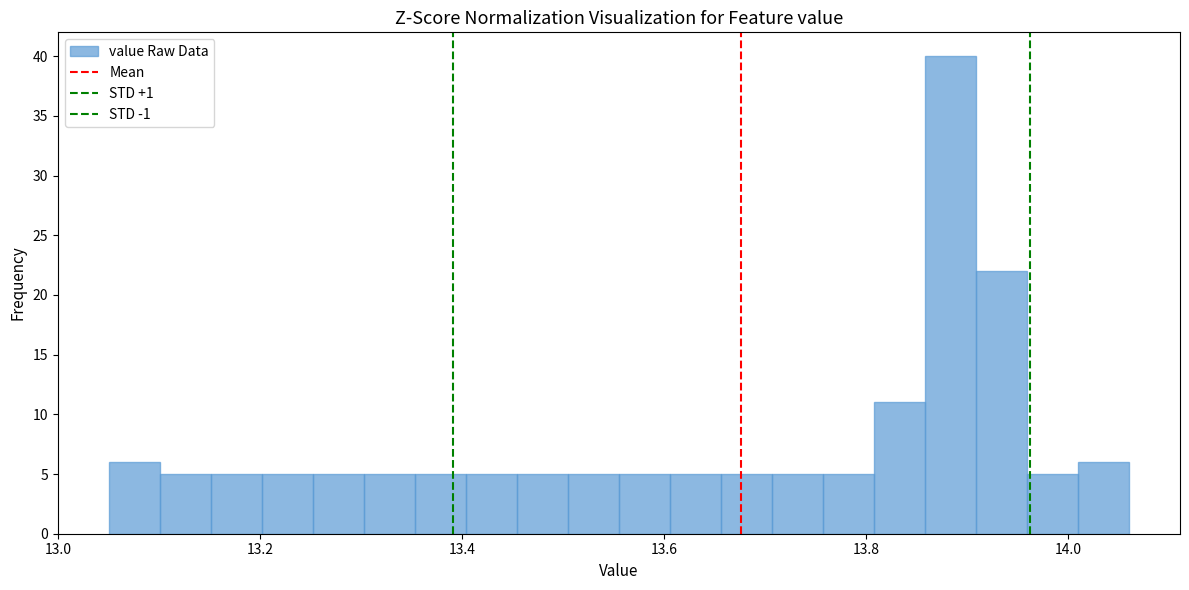

Around what value on the x-axis is the tallest bar? Give the approximate position of its centre, as read against the axis.

13.88